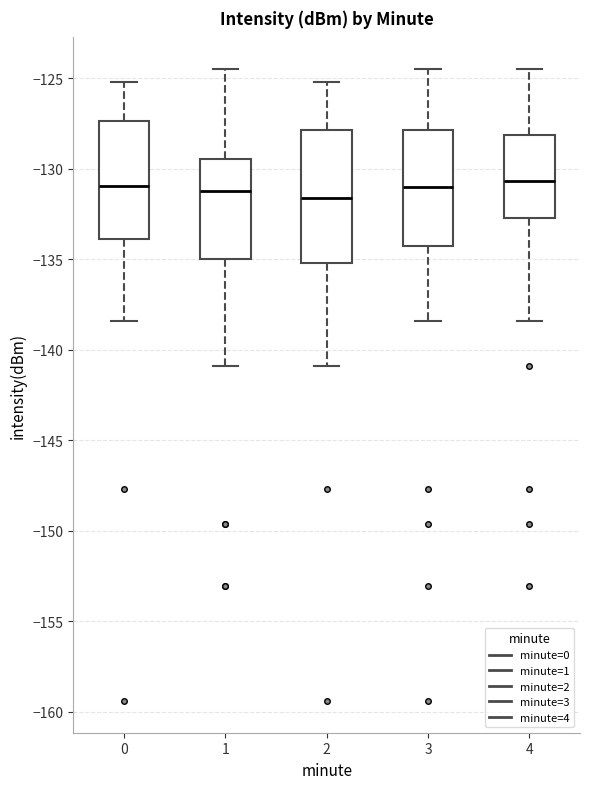

Reading left to right, transcribe this box plot: for each box, give where its median line is, the range the box spans, and where its two whiskers end, as read against the y-axis. The values are not printed on the chart, so give them approximately, as read against the axis.

0: median -131.0, box -134.0 to -127.5, whiskers -138.5 to -125.0
1: median -131.0, box -135.0 to -129.5, whiskers -141.0 to -124.5
2: median -131.5, box -135.0 to -128.0, whiskers -141.0 to -125.0
3: median -131.0, box -134.5 to -128.0, whiskers -138.5 to -124.5
4: median -130.5, box -132.5 to -128.0, whiskers -138.5 to -124.5